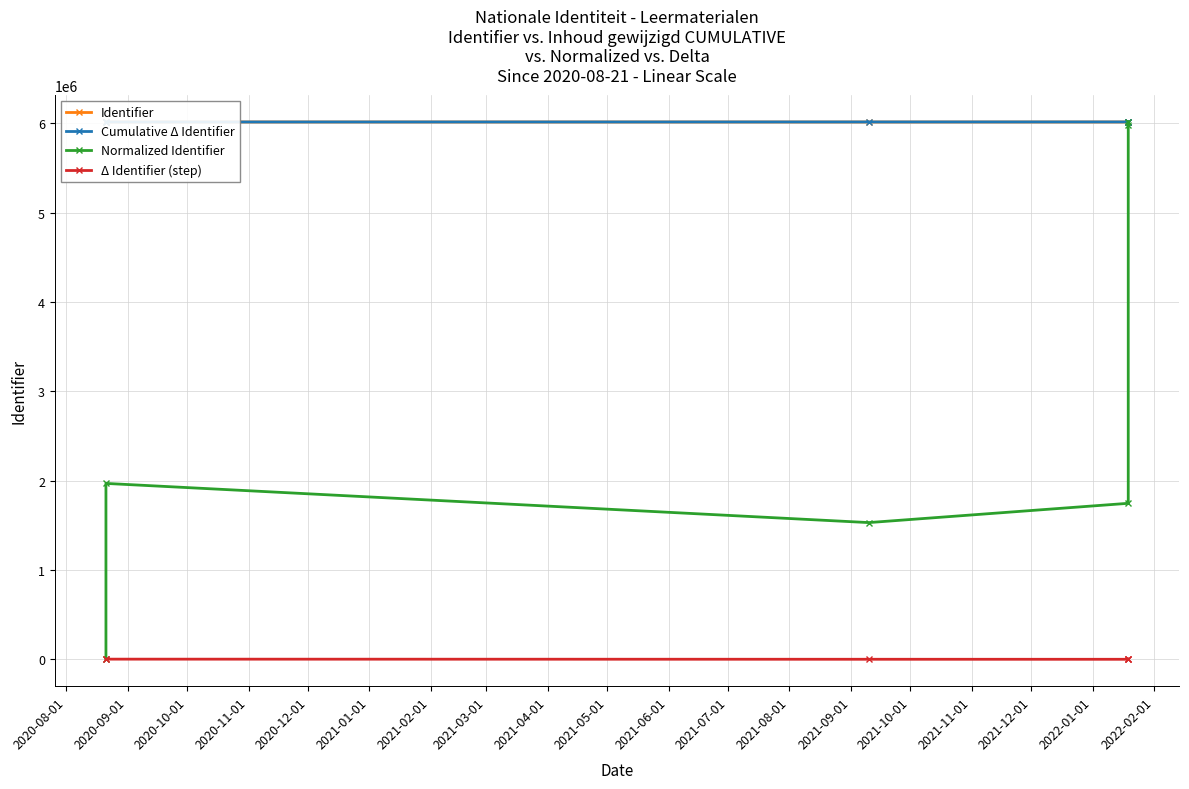

In Δ Identifier (step), how many points are lower than both neighbors (excluding endpoints)?

1